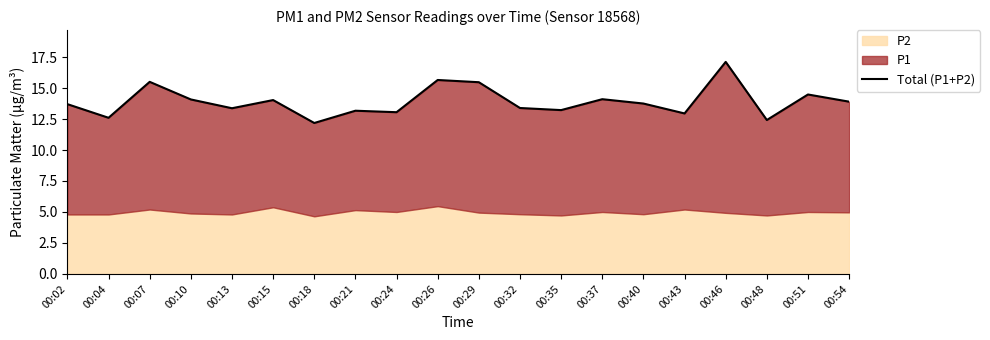

Rank the categories by value from lowest to highest.

00:18, 00:48, 00:04, 00:43, 00:24, 00:21, 00:35, 00:13, 00:32, 00:02, 00:40, 00:54, 00:15, 00:10, 00:37, 00:51, 00:29, 00:07, 00:26, 00:46